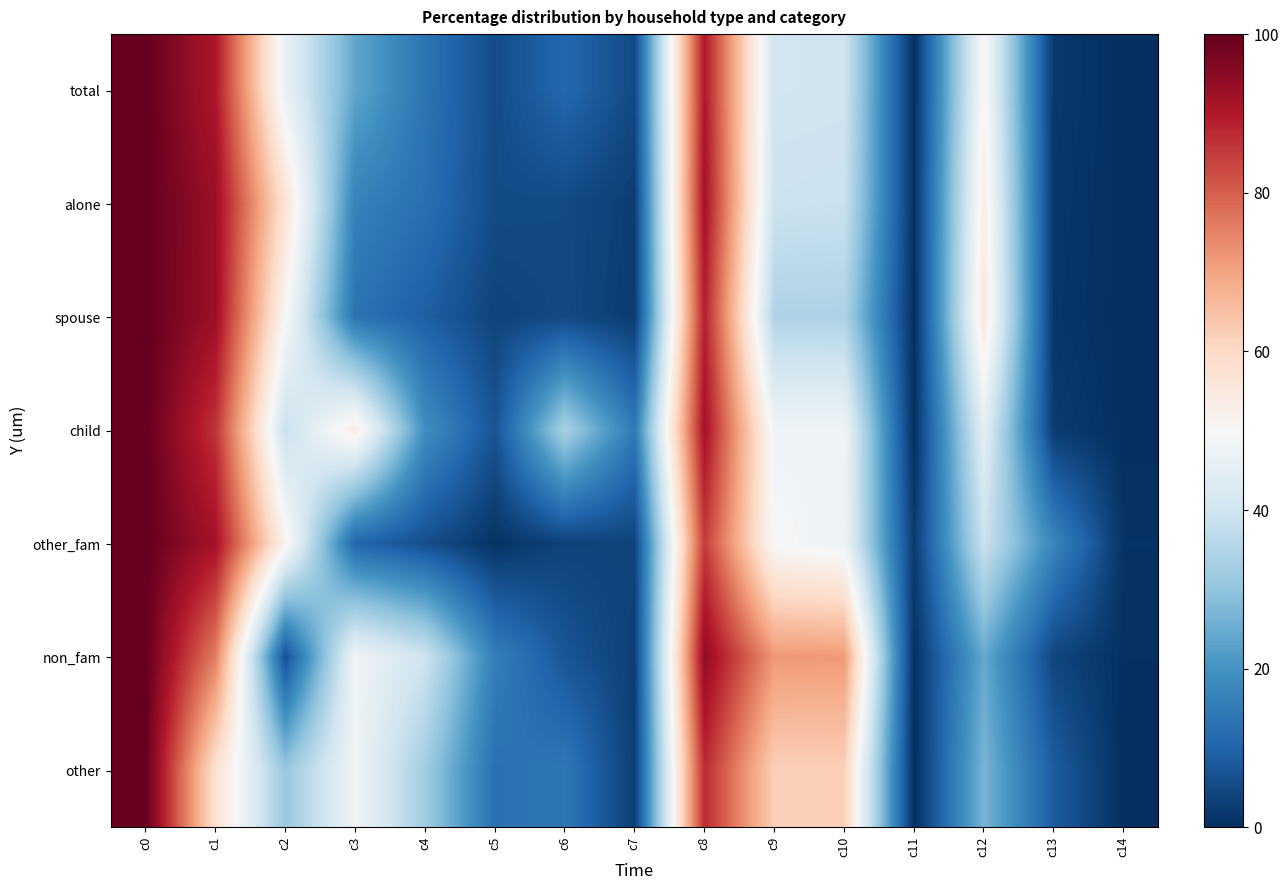

At which category is the sum across all series the highest?

c0